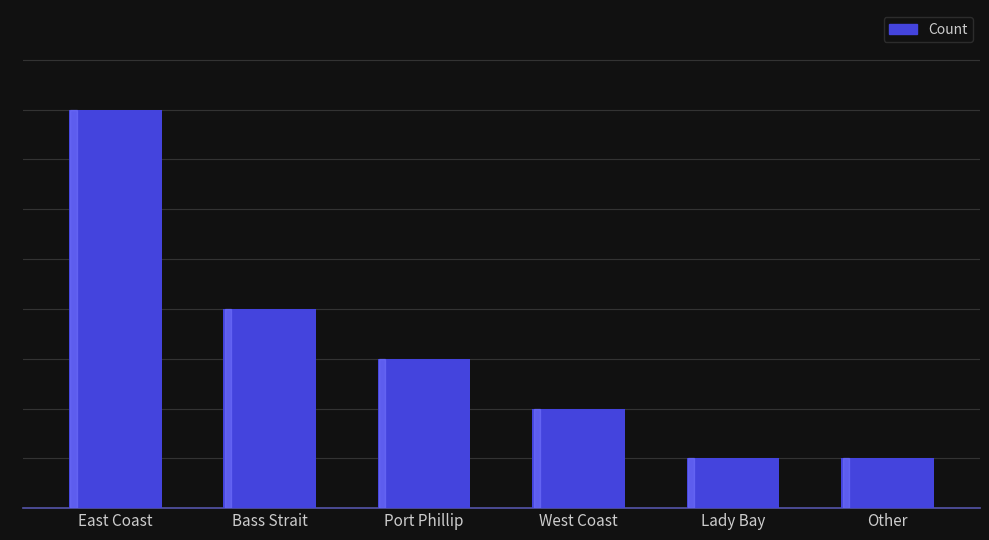

The chart shows a value of 1 at West Coast. True or false?

False